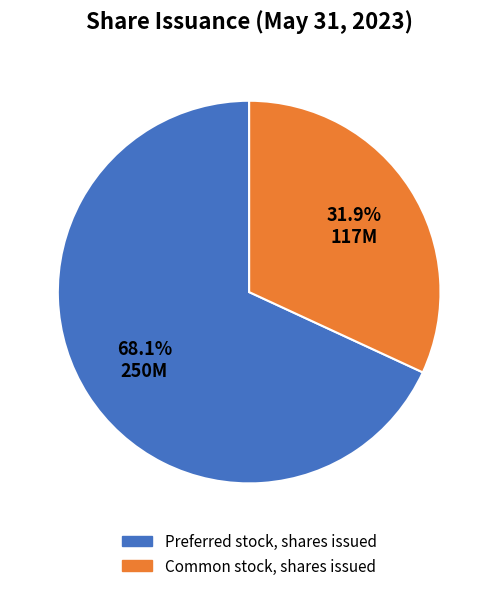

Approximately how many times larger is the value at Preferred stock, shares issued compared to Common stock, shares issued?

2.1